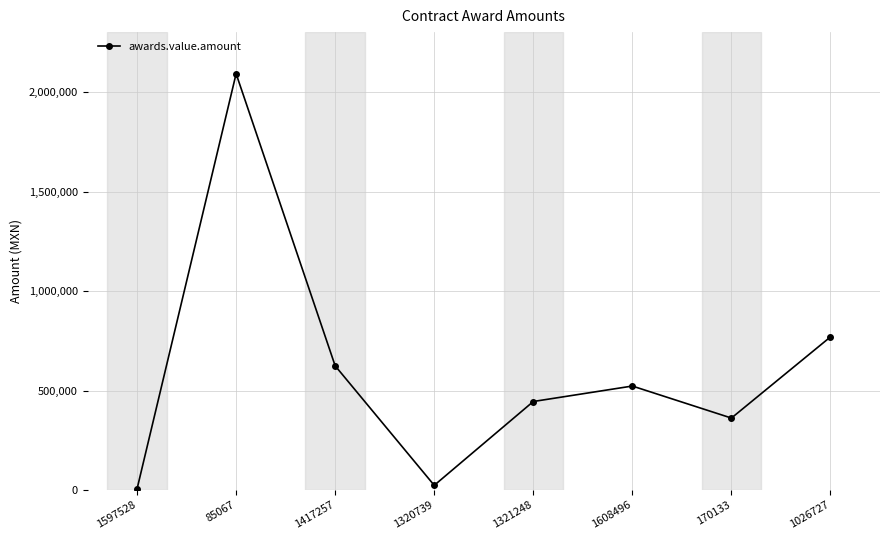

What is the change in value from 85067 to 1320739?

-2070982.9